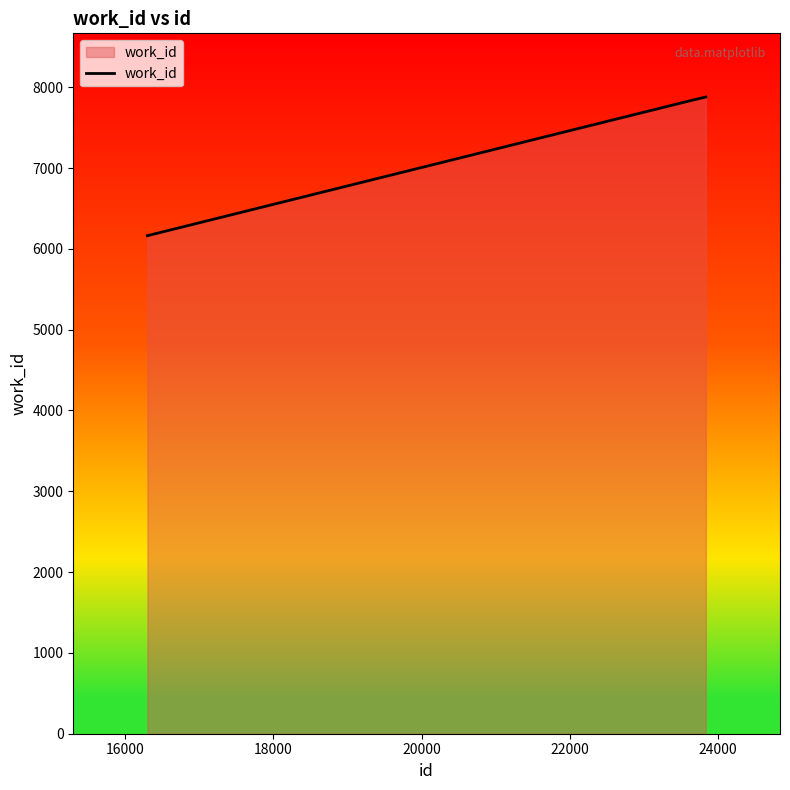

What is the difference between the maximum and minimum values?

1716